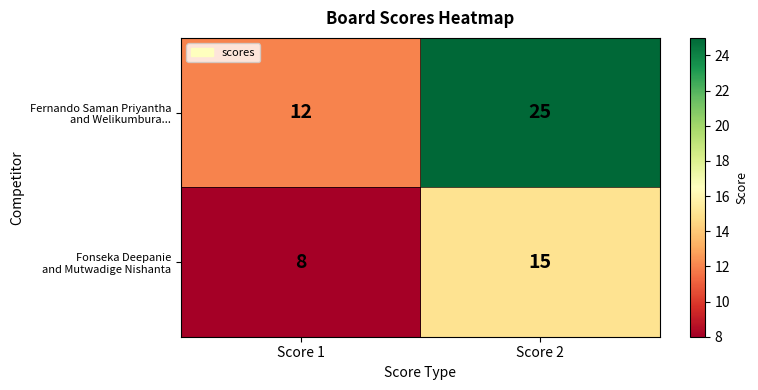

What is the maximum value shown in the chart?

25